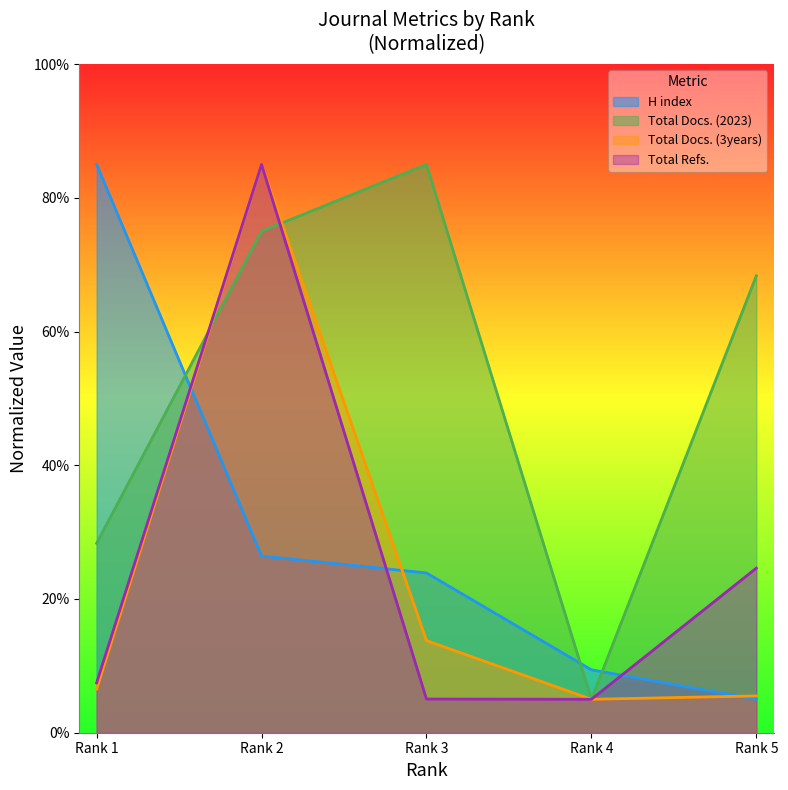

What is the difference between the second highest and minimum values in the H index series?

21.4